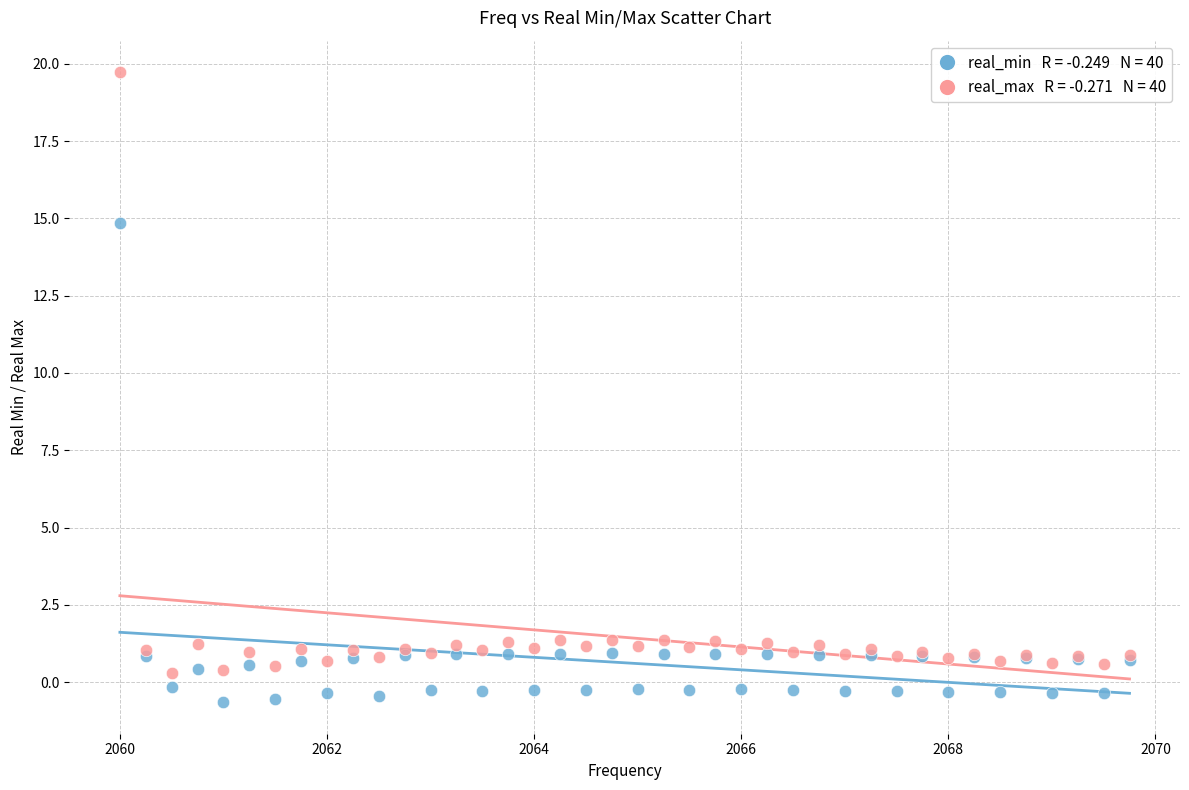

Across all series, what Y value is closest to 9?

14.9